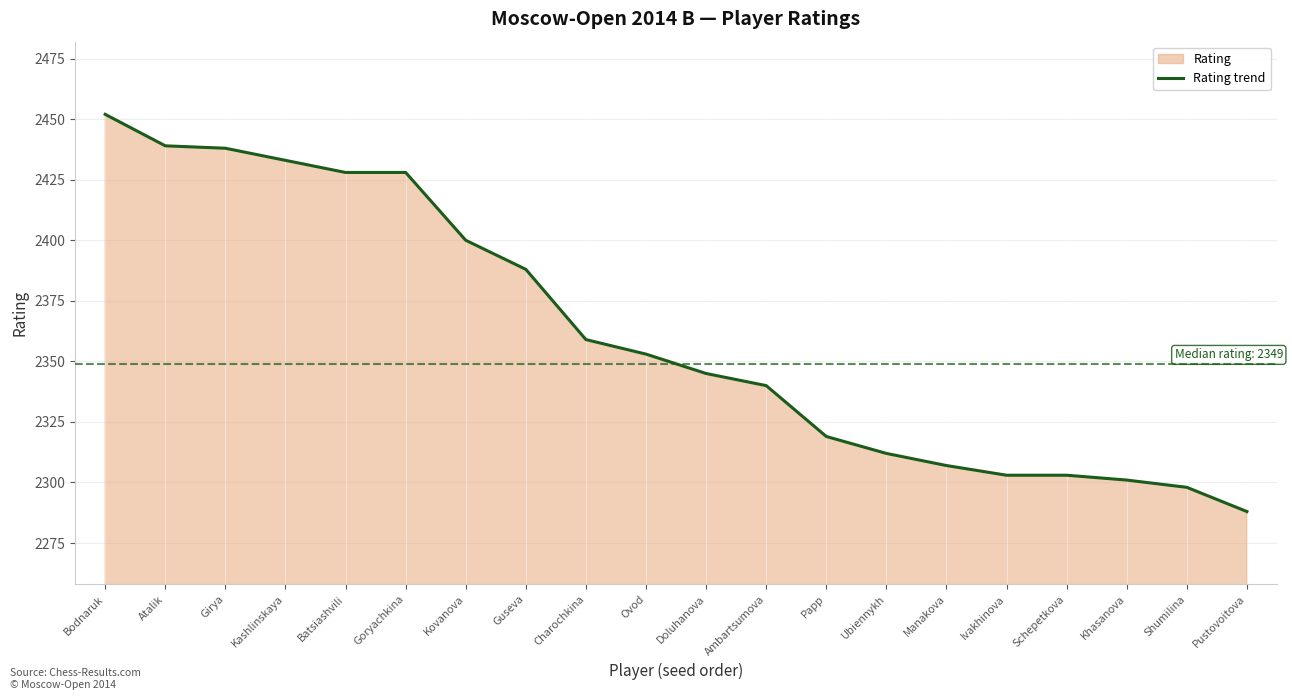

Is it true that the value at Khasanova is 3173?

False